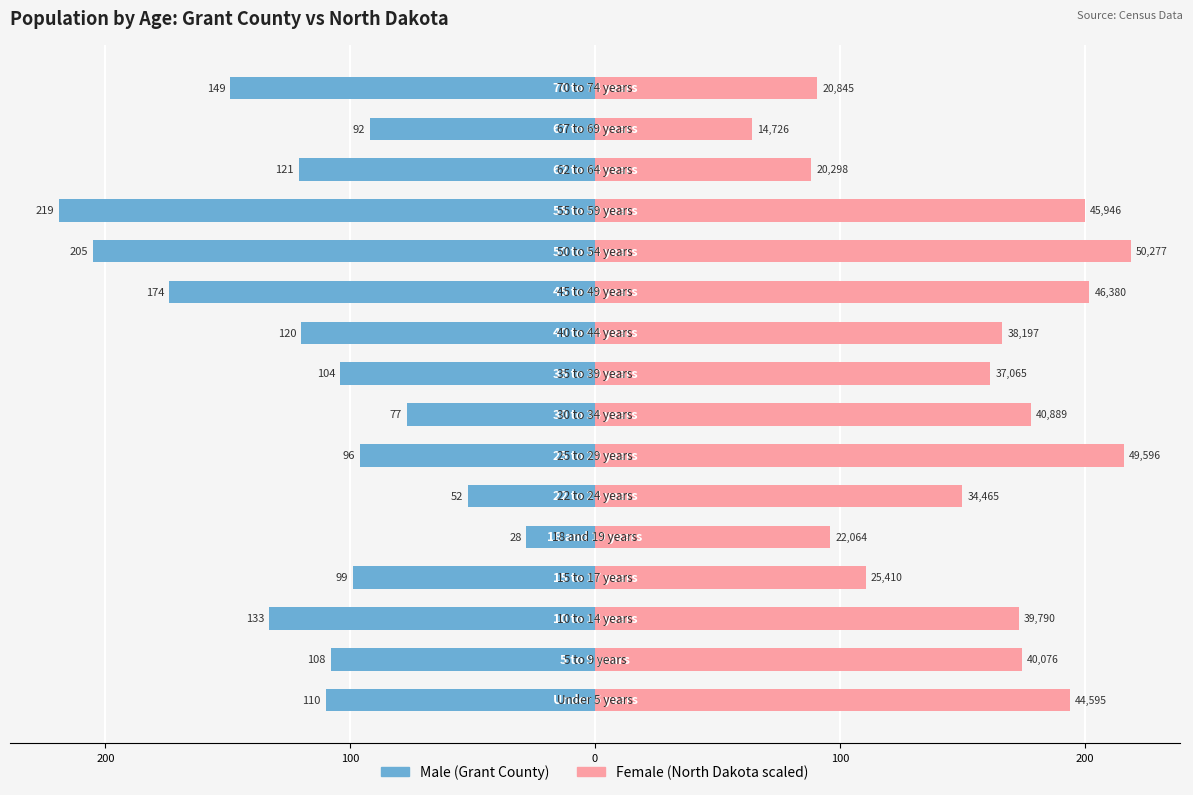

What are all the series names shown in the legend?

Male (Grant County), Female (North Dakota scaled)